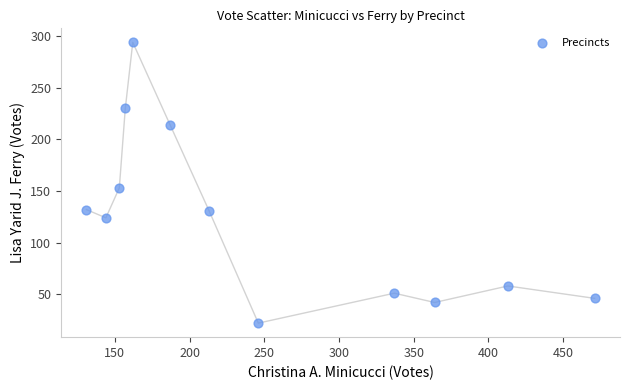

What Y value in the scatter plot is closest to 158?

153